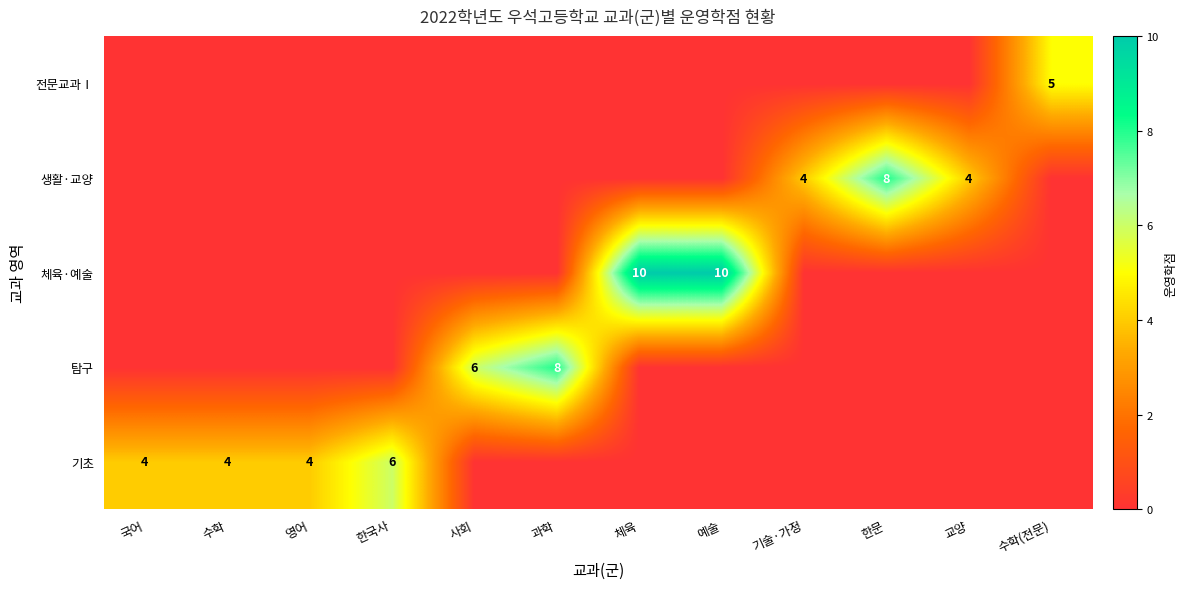

The 체육·예술 series shows 10 at 예술. True or false?

True